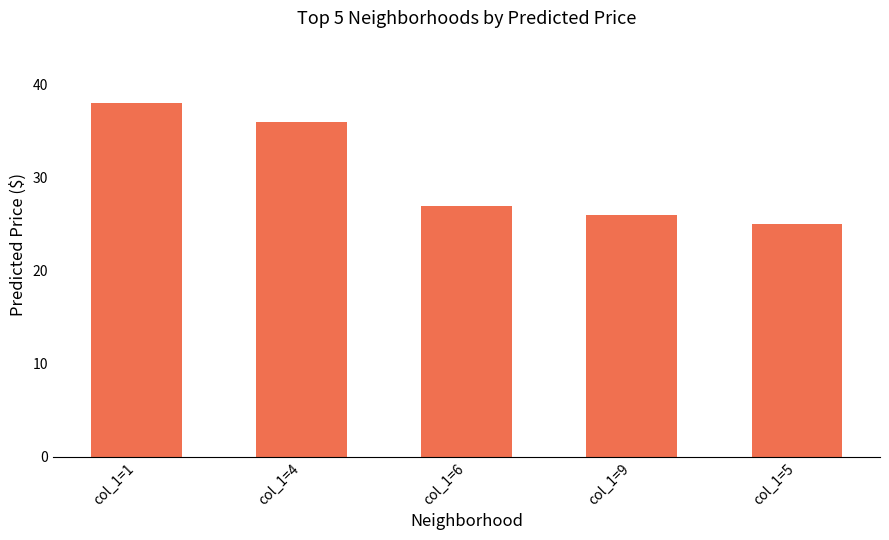

How many bars are there in total?

5